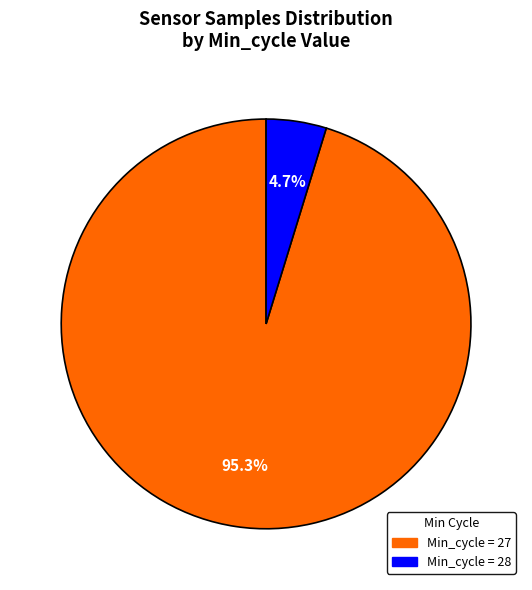

Is there any slice that represents more than half of the pie?

Yes